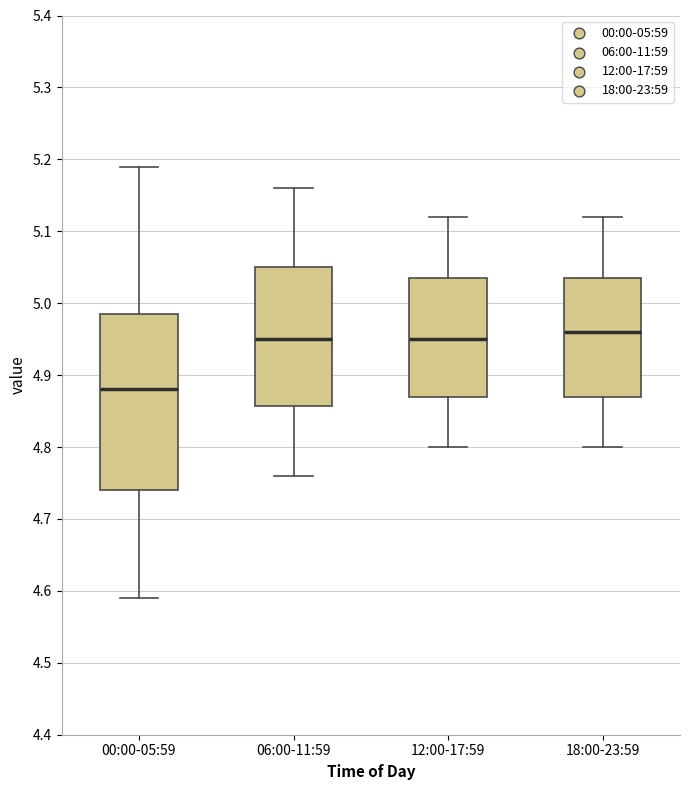

Reading left to right, transcribe this box plot: for each box, give where its median line is, the range the box spans, and where its two whiskers end, as read against the y-axis. The values are not printed on the chart, so give them approximately, as read against the axis.

00:00-05:59: median 4.88, box 4.74 to 4.99, whiskers 4.59 to 5.19
06:00-11:59: median 4.95, box 4.86 to 5.05, whiskers 4.76 to 5.16
12:00-17:59: median 4.95, box 4.87 to 5.04, whiskers 4.80 to 5.12
18:00-23:59: median 4.96, box 4.87 to 5.04, whiskers 4.80 to 5.12